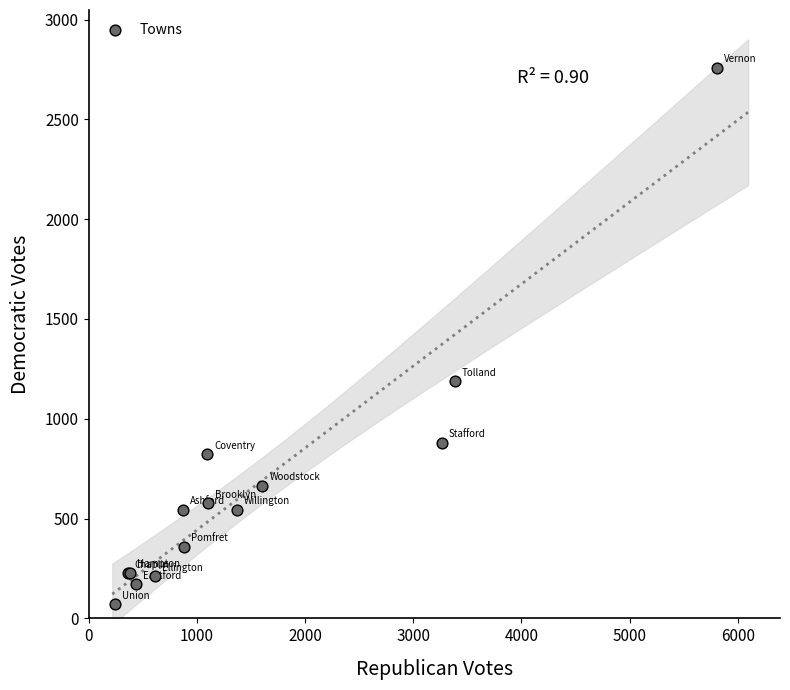

What Y value in the scatter plot is closest to 1415?

1189